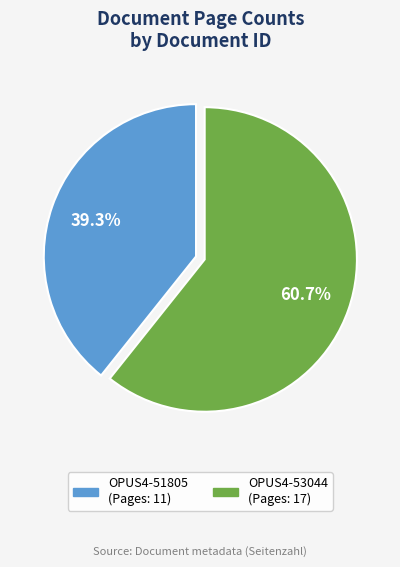

Is OPUS4-53044 the majority of the pie?

Yes